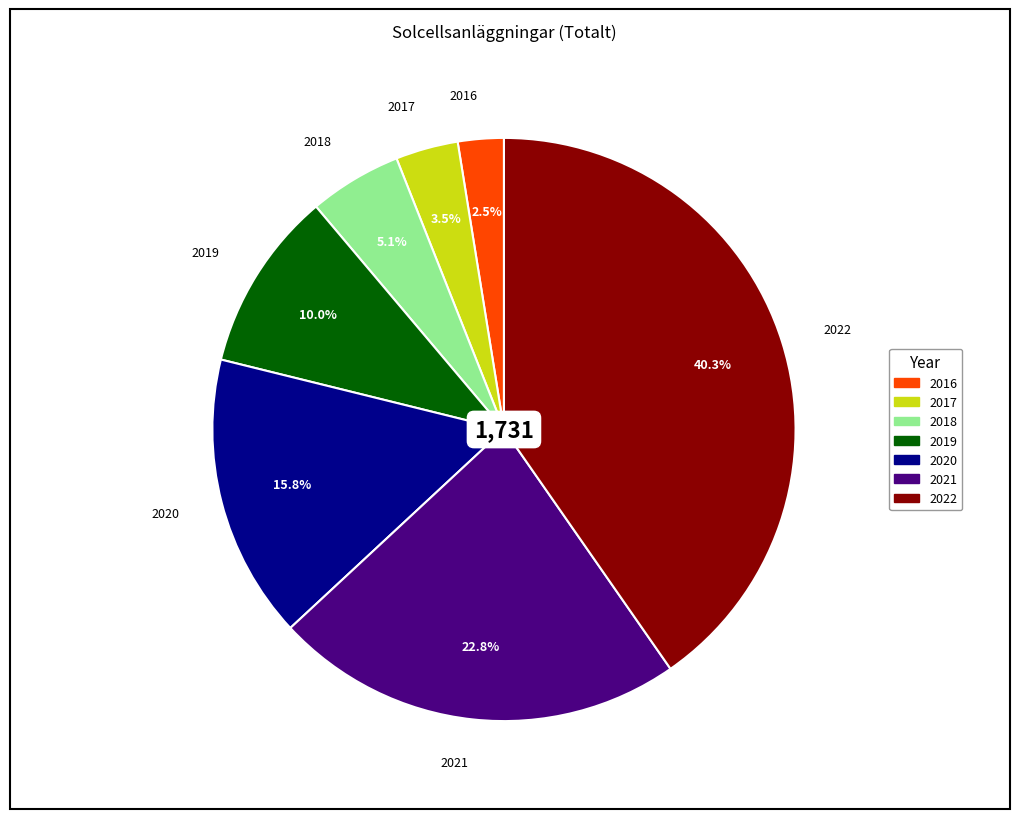

Does 2019 account for over 50% of the chart?

No